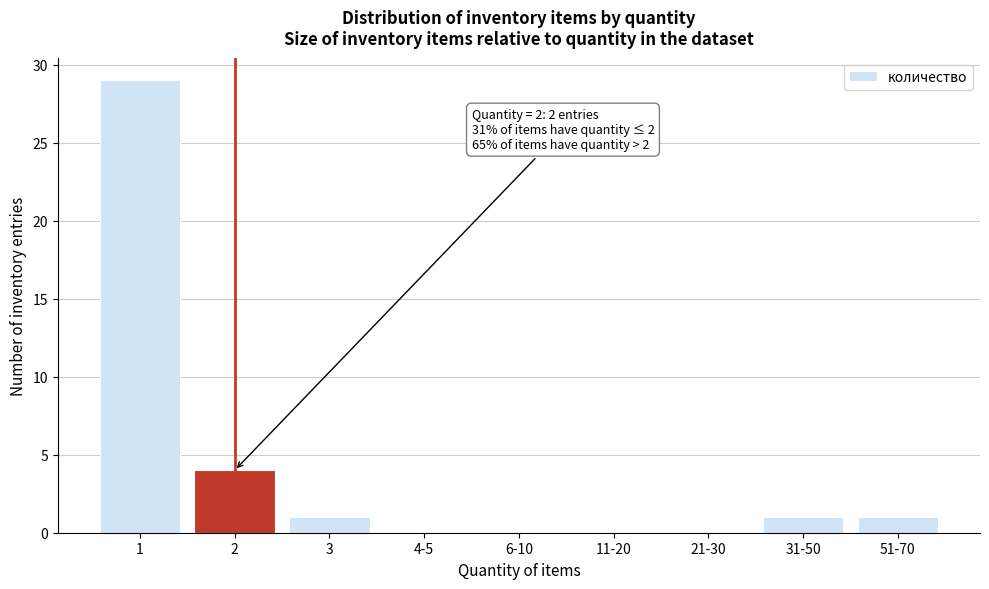

Reading left to right, extract all data points from this chart.

1=29	2=4	3=1	4-5=0	6-10=0	11-20=0	21-30=0	31-50=1	51-70=1